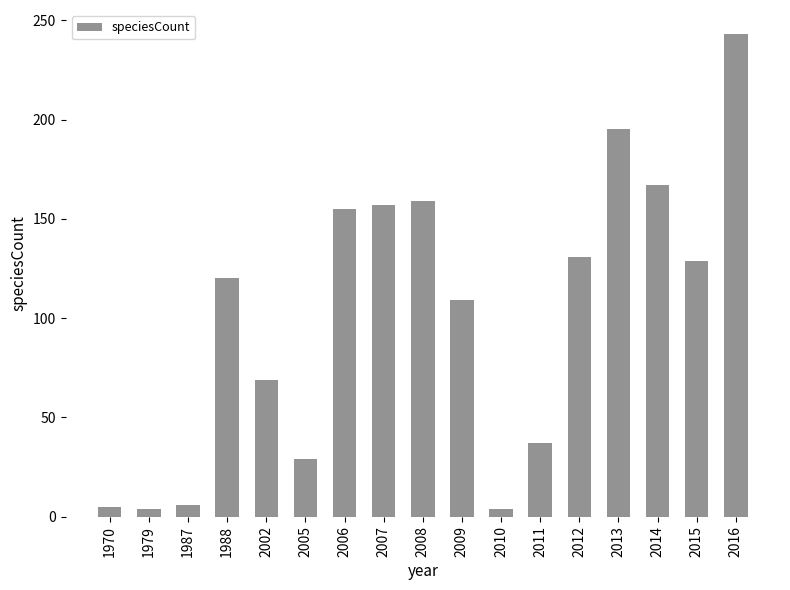

Does the chart contain any negative values?

No